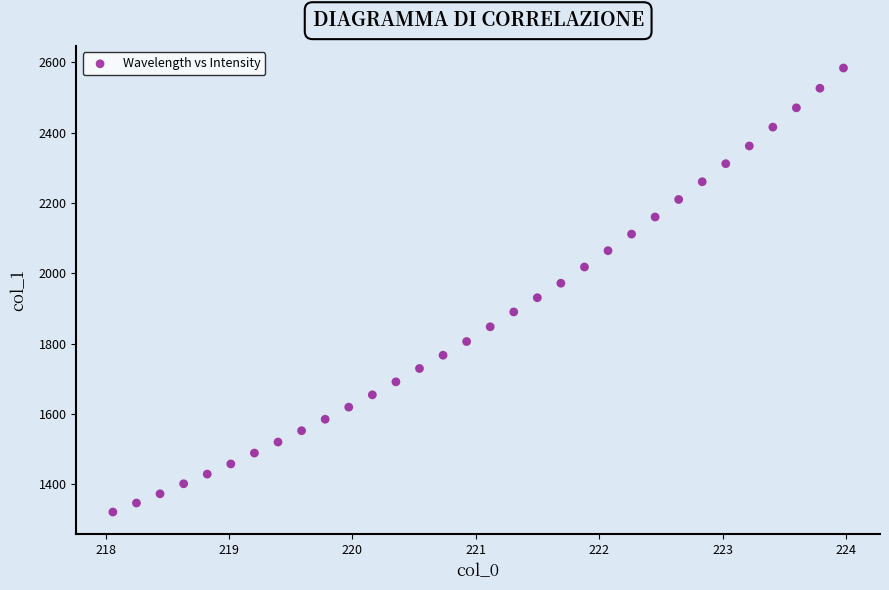

What is the range of X values (max minus min)?

5.9